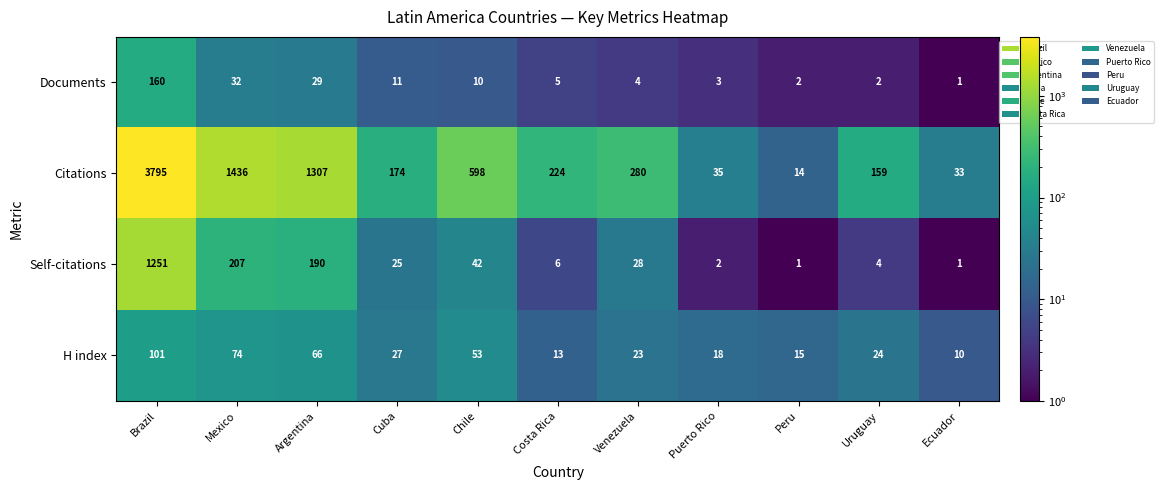

The H index series shows 5 at Ecuador. True or false?

False